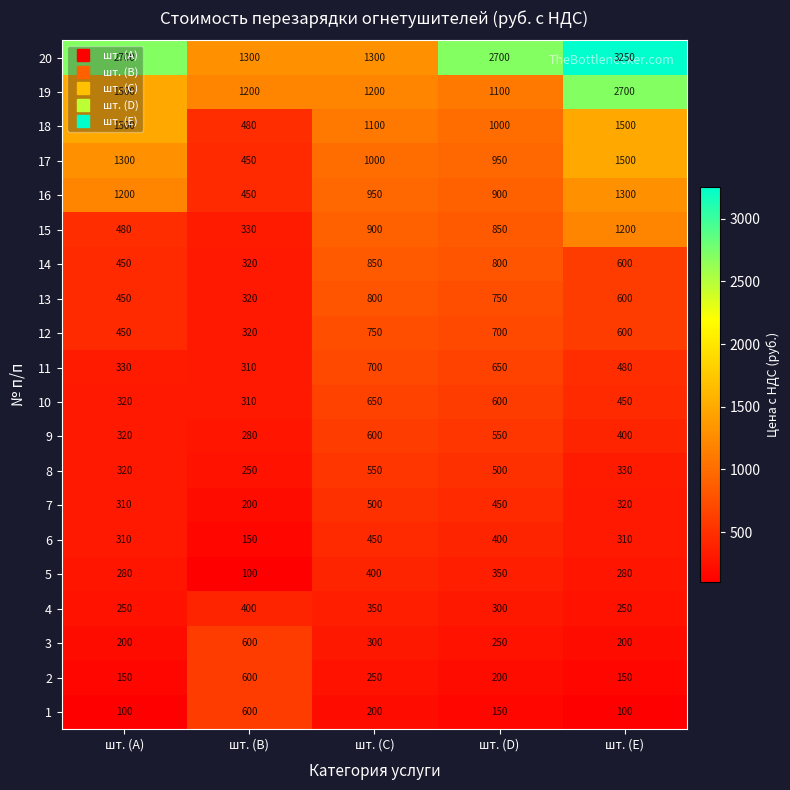

What is the spread (max minus min) of values at шт. (B)?

1200